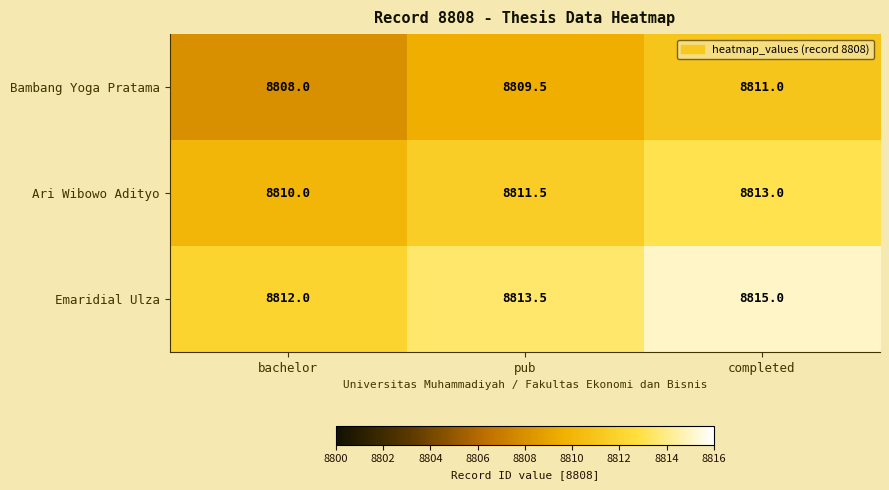

Which series has the largest total across all categories?

Emaridial Ulza